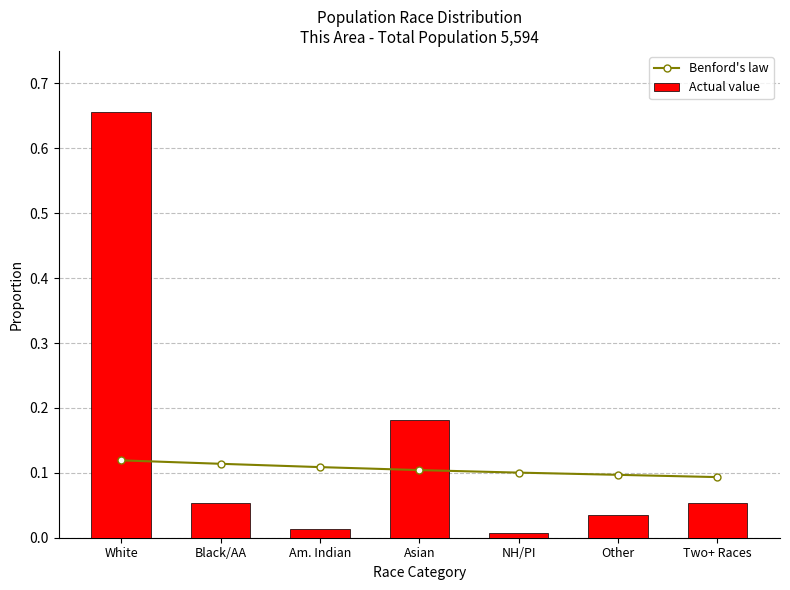

What is the spread (max minus min) of values at NH/PI?

0.1